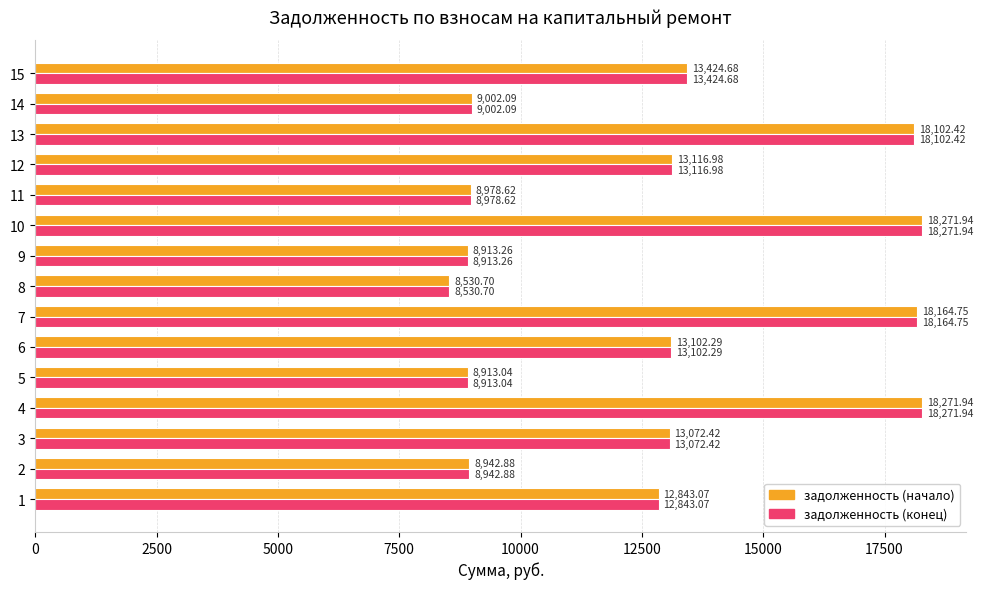

What is the total value across all series at 2?

17885.8